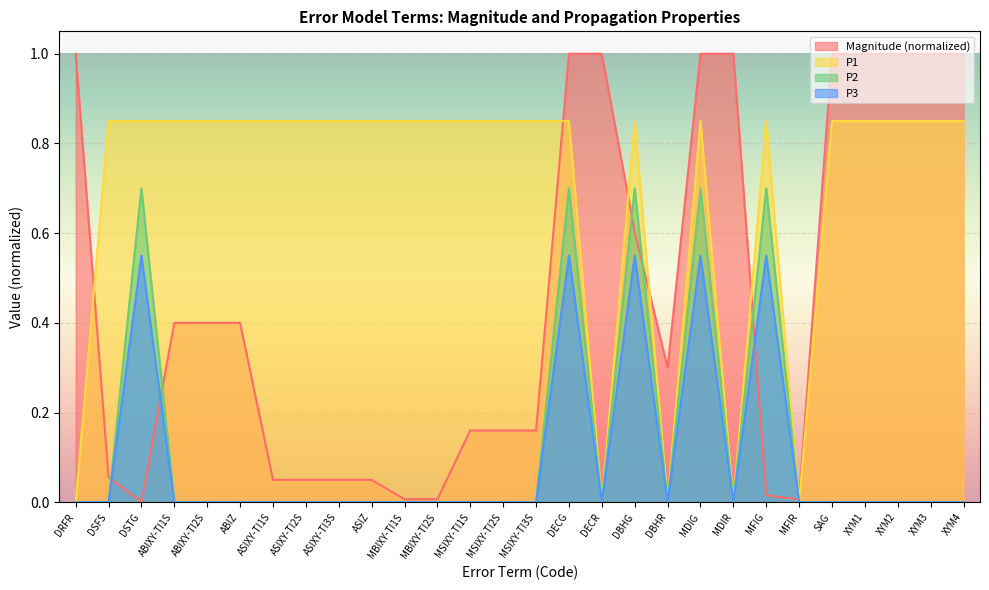

True or false: P1 and P2 cross at least once.

False